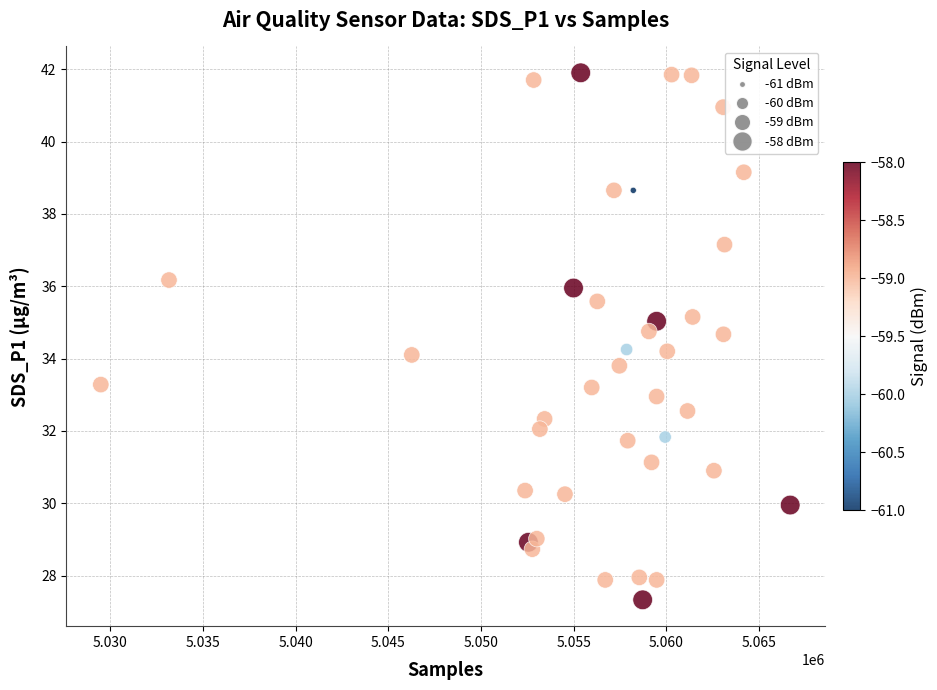

What is the range of X values (max minus min)?

37192.0